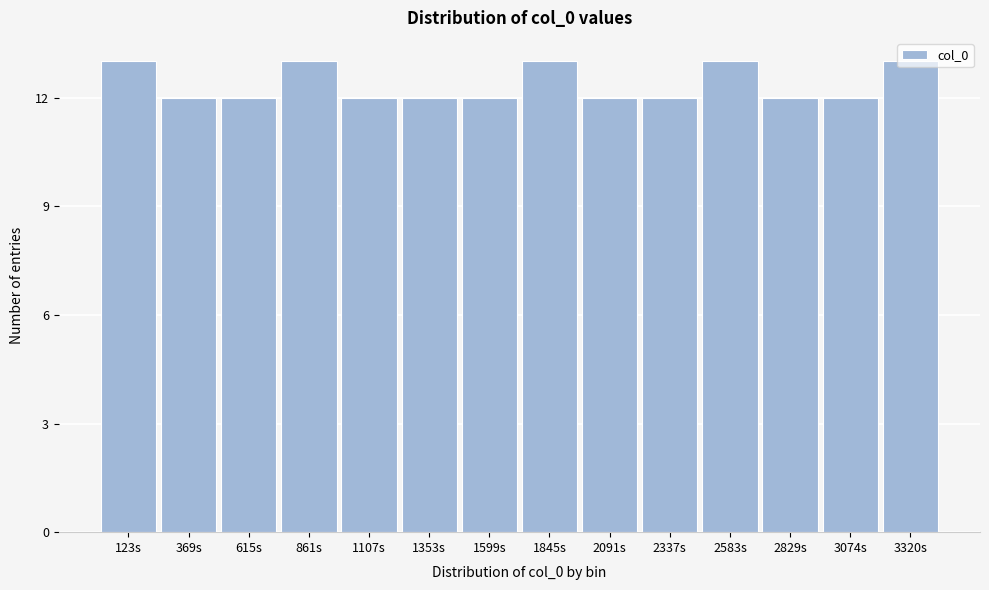

What is the ratio of the value at 1599s to the value at 123s?

0.9